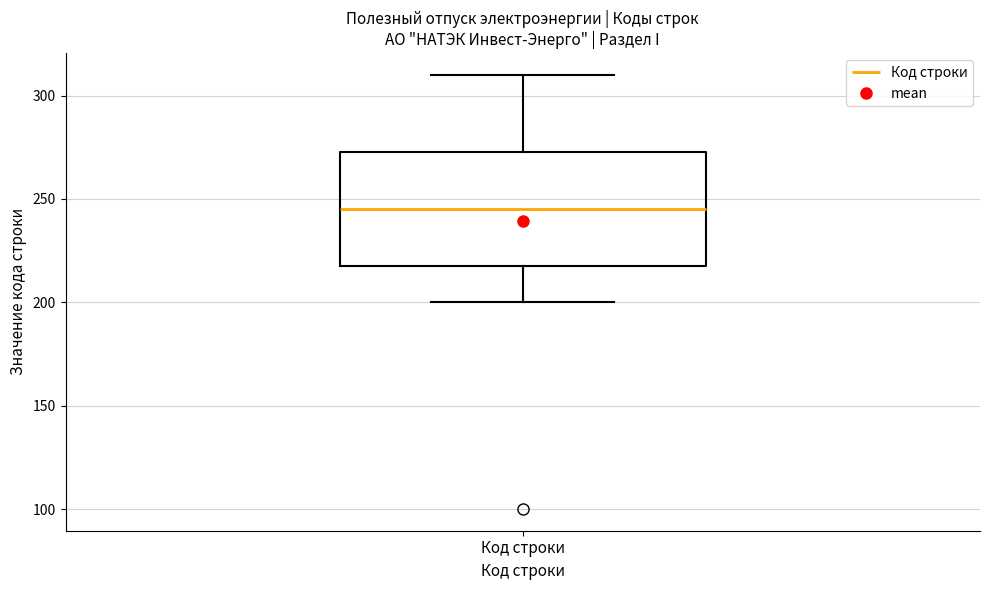

Where does the upper whisker of the box for Код строки end on the y-axis? The values are not printed on the chart, so give them approximately, as read against the axis.

310